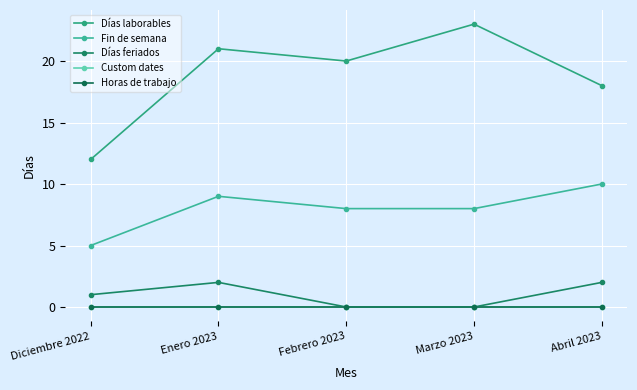

Does the chart have visible grid lines?

Yes